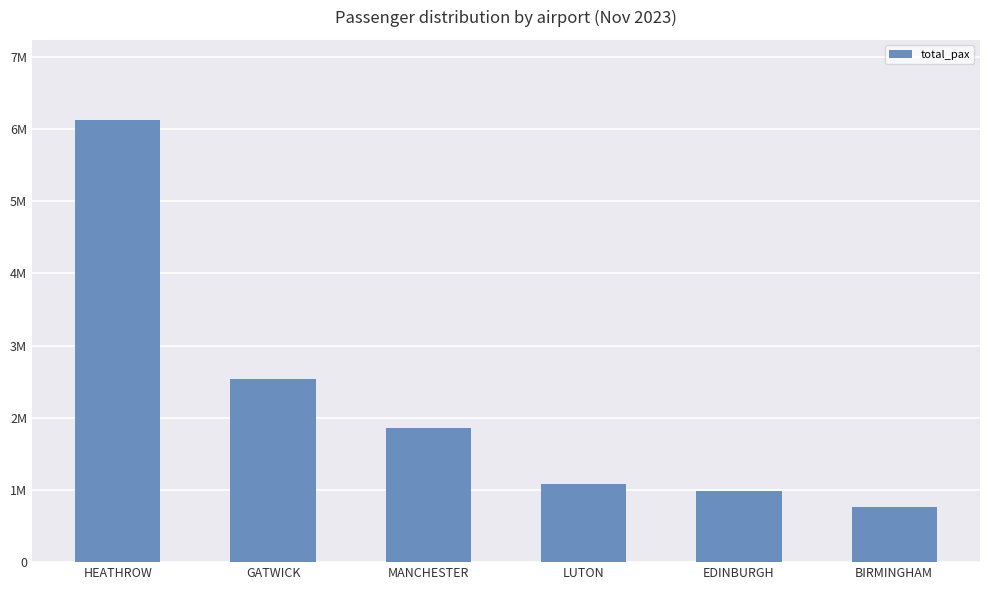

Does the chart contain any negative values?

No